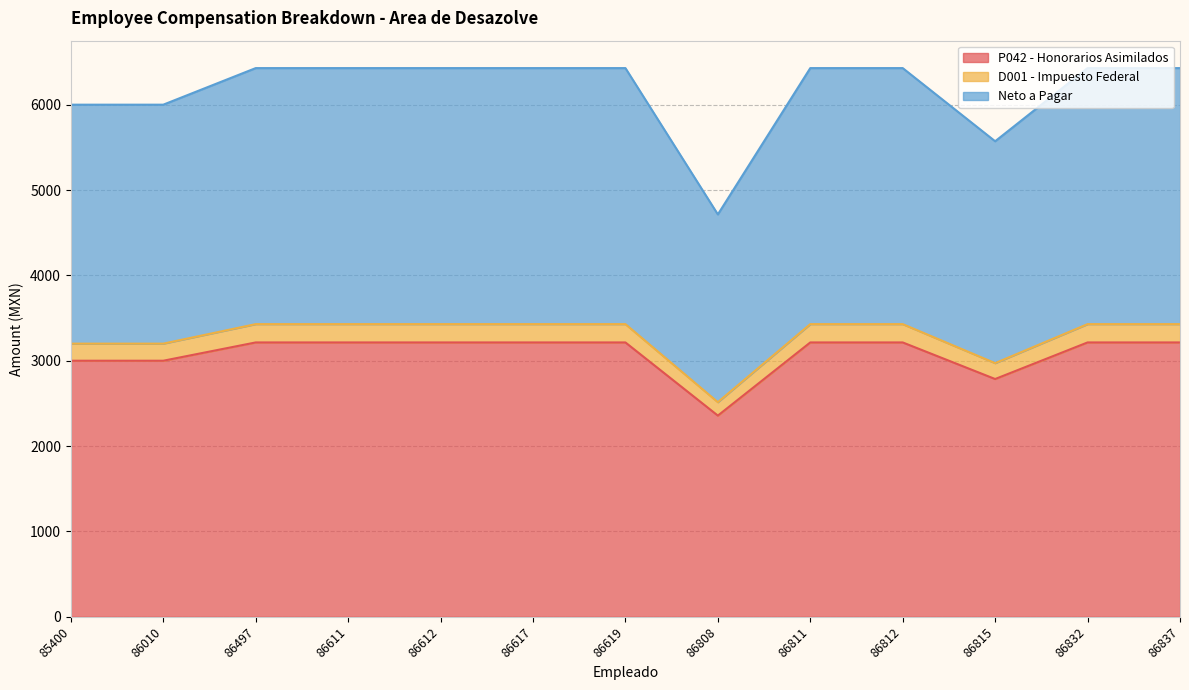

True or false: P042 - Honorarios Asimilados has a value of 3214.6 at 86832.

True